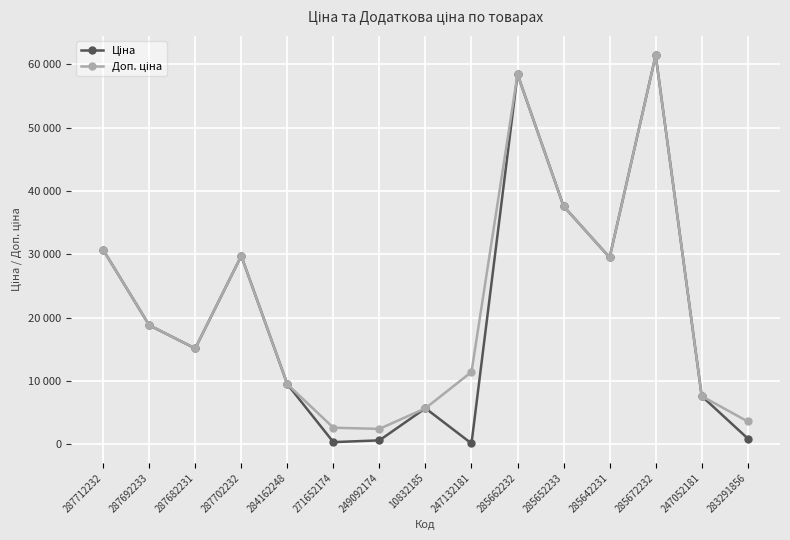

Is this an area chart (filled region under the line)?

No